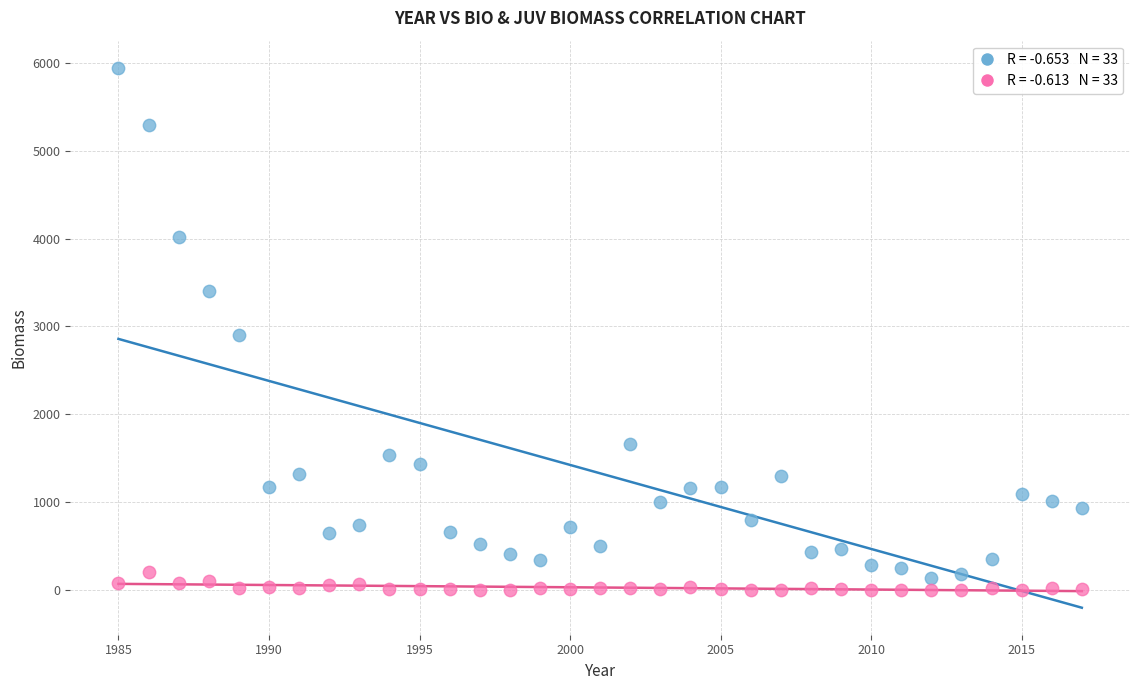

Across all data points, what is the range of Y values (max minus min)?

5944.9